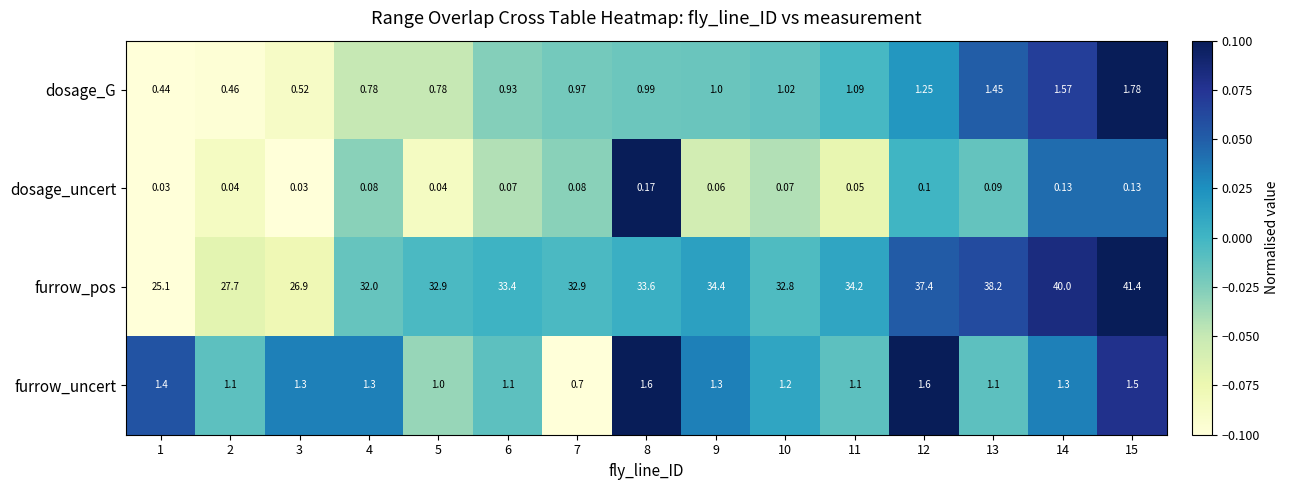

Rank the series by their maximum value, from lowest to highest.

dosage_uncert, furrow_uncert, dosage_G, furrow_pos